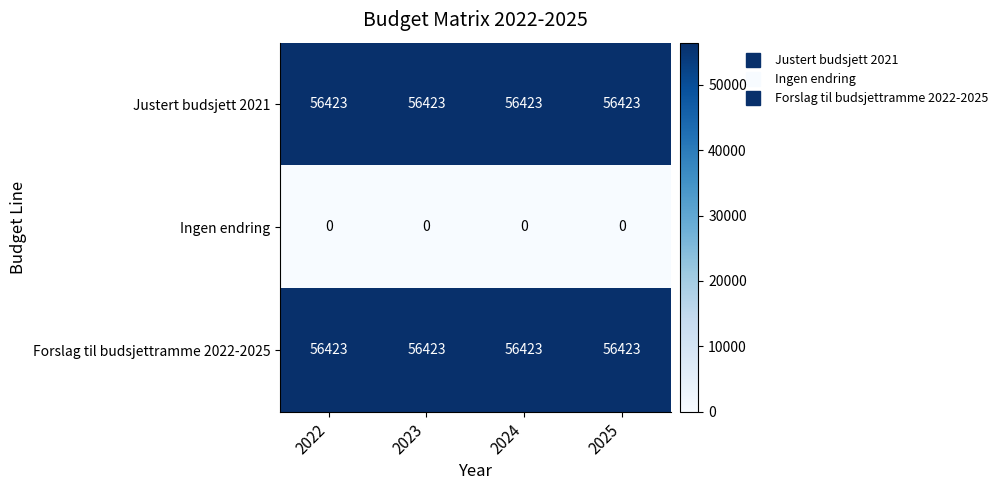

The Forslag til budsjettramme 2022-2025 series shows 56423 at 2023. True or false?

True